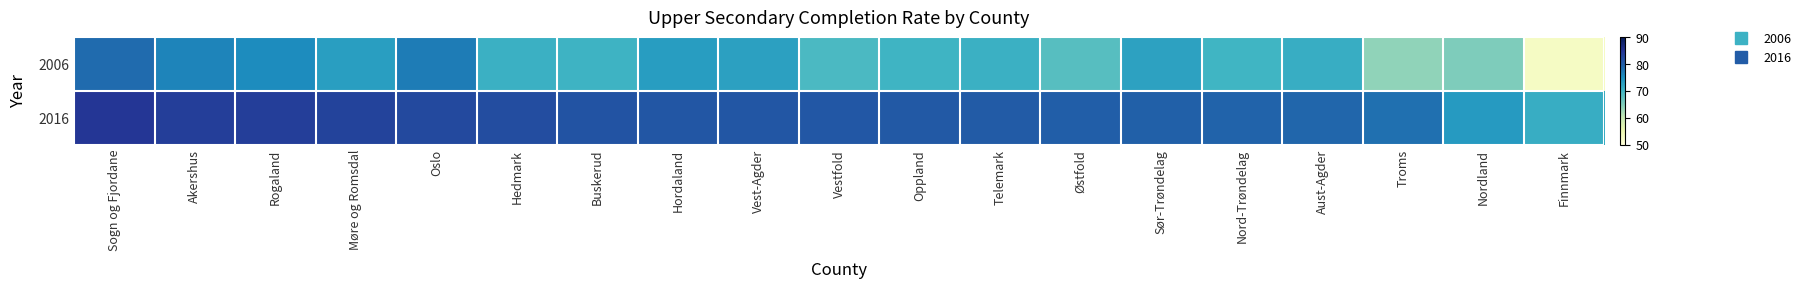

Reading left to right, list all the values displayed in this chart.

2006: Sogn og Fjordane=78.6	Akershus=76.2	Rogaland=75.4	Møre og Romsdal=73.2	Oslo=76.9	Hedmark=70.7	Buskerud=70.4	Hordaland=73.3	Vest-Agder=72.9	Vestfold=69.1	Oppland=70.3	Telemark=70.7	Østfold=68.2	Sør-Trøndelag=72.8	Nord-Trøndelag=70.1	Aust-Agder=71.1	Troms=63.8	Nordland=65.0	Finnmark=52.6
2016: Sogn og Fjordane=84.6	Akershus=83.7	Rogaland=83.6	Møre og Romsdal=83.0	Oslo=82.4	Hedmark=81.9	Buskerud=81.2	Hordaland=80.8	Vest-Agder=80.8	Vestfold=80.7	Oppland=80.5	Telemark=80.3	Østfold=79.9	Sør-Trøndelag=79.7	Nord-Trøndelag=79.5	Aust-Agder=79.1	Troms=78.2	Nordland=73.6	Finnmark=71.2